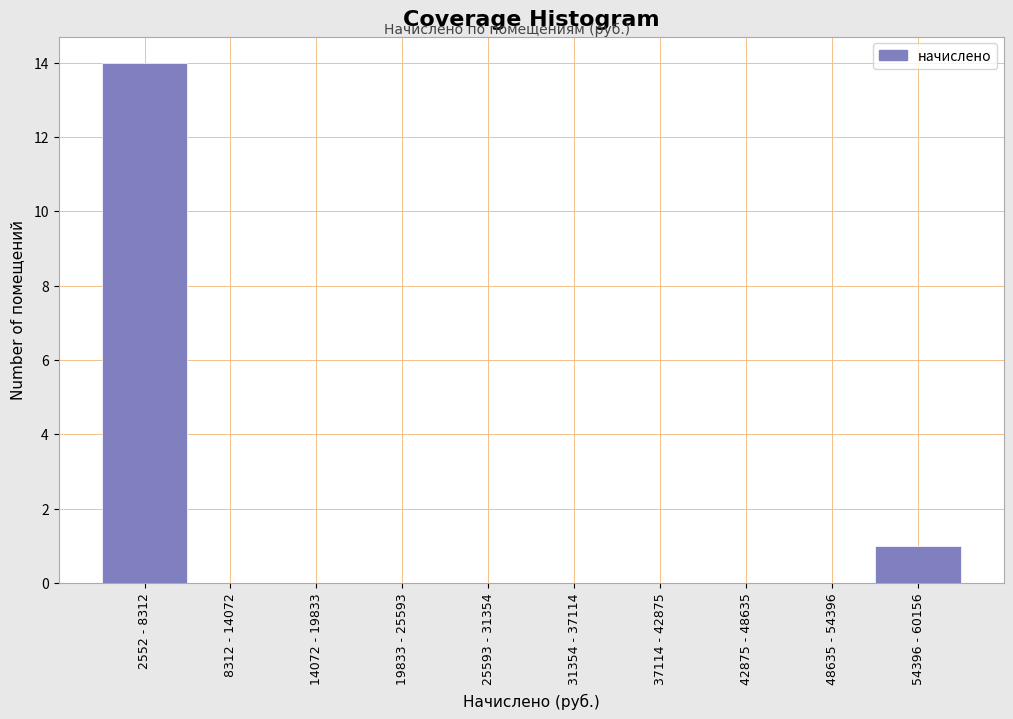

Reading left to right, list all the values displayed in this chart.

2552 - 8312=14	8312 - 14072=0	14072 - 19833=0	19833 - 25593=0	25593 - 31354=0	31354 - 37114=0	37114 - 42875=0	42875 - 48635=0	48635 - 54396=0	54396 - 60156=1